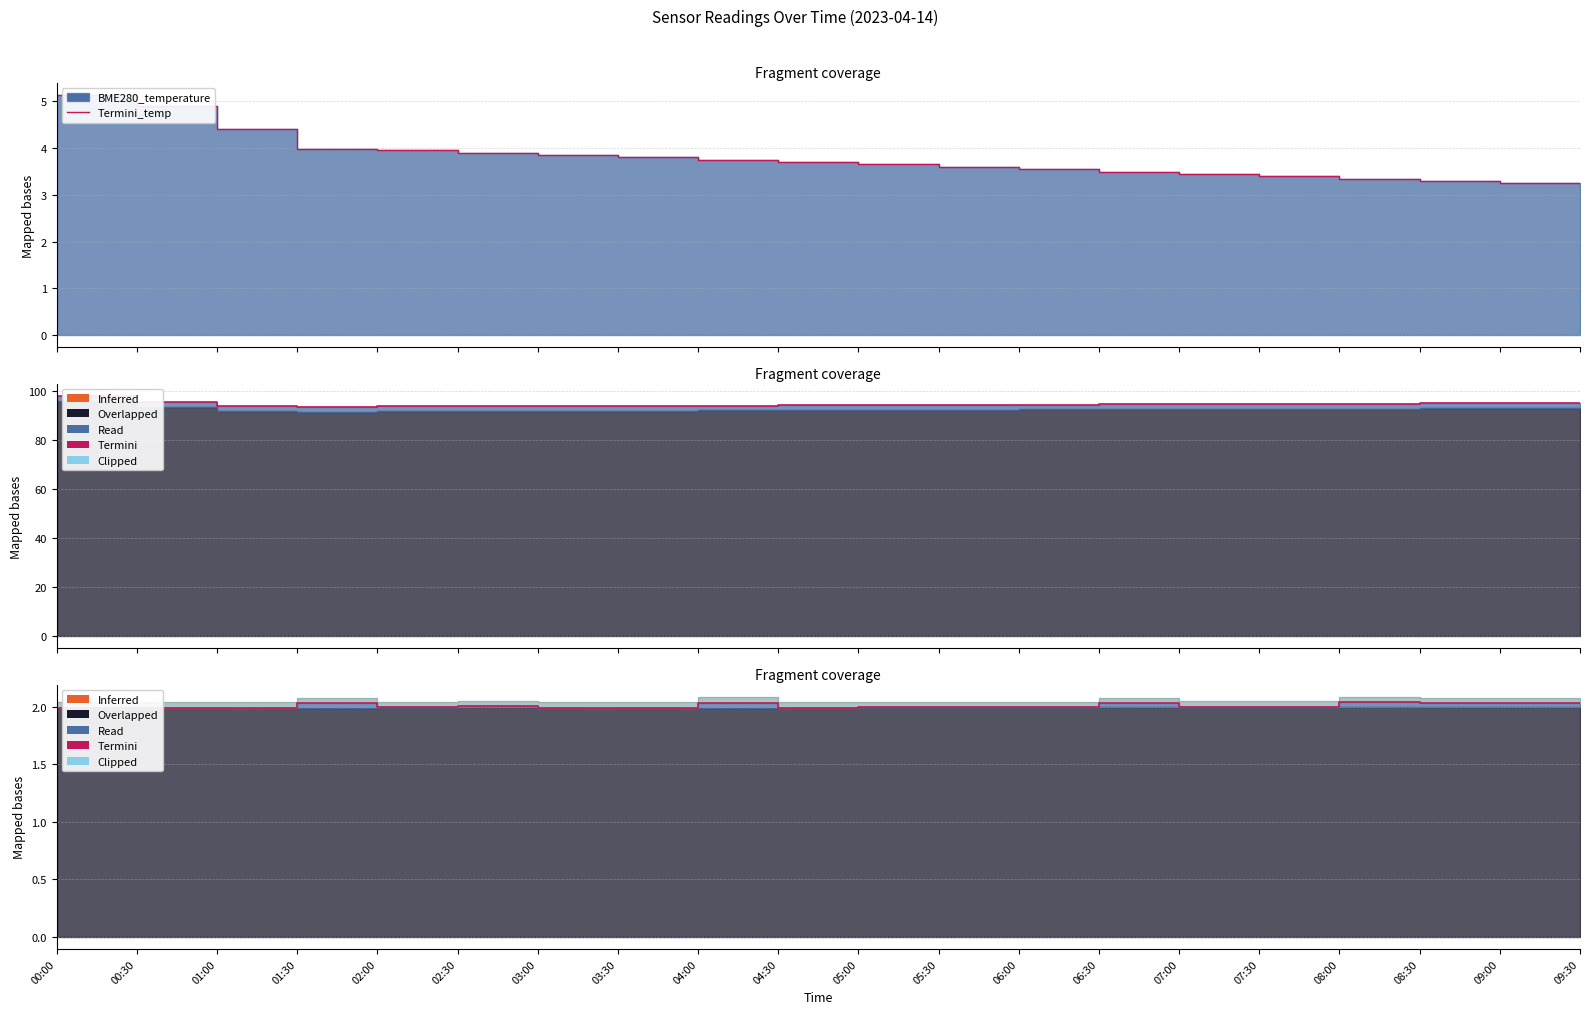

At which category does Termini reach its first local peak?

00:30